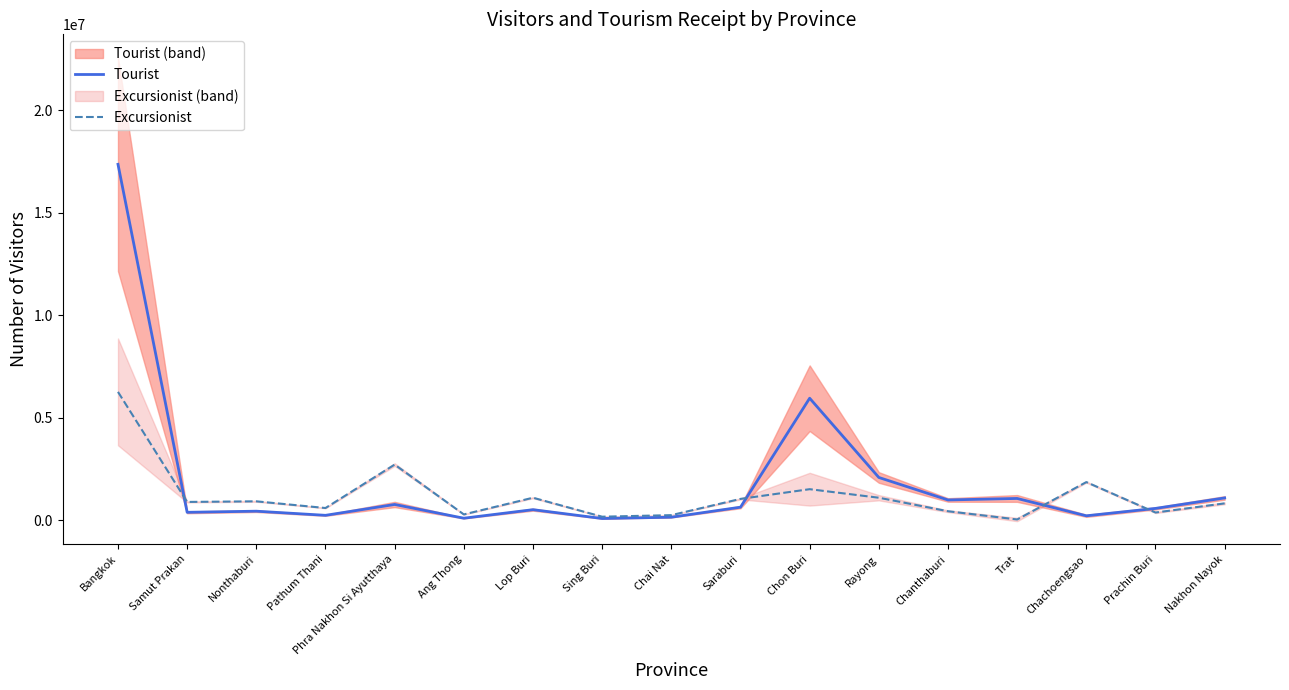

True or false: Excursionist and Tourist intersect in this chart.

True